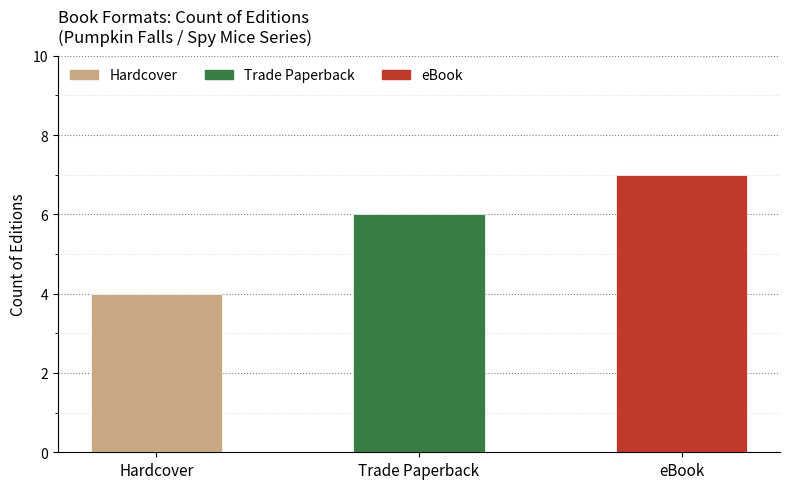

What is the label of the 3rd bar from the right?

Hardcover